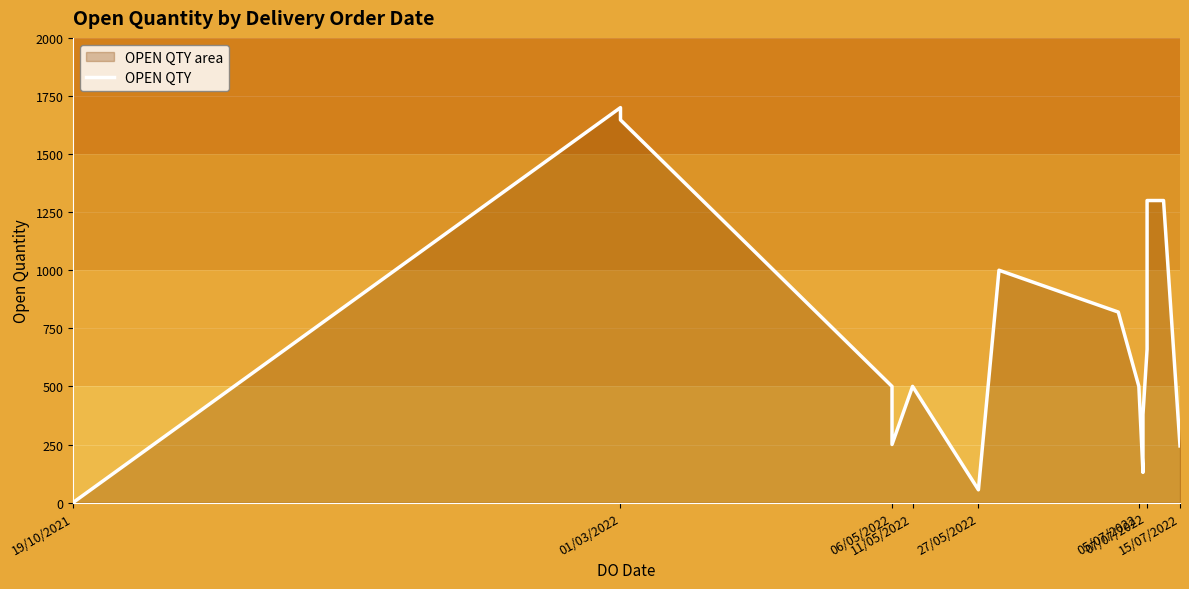

Count the number of data series in this chart.

1